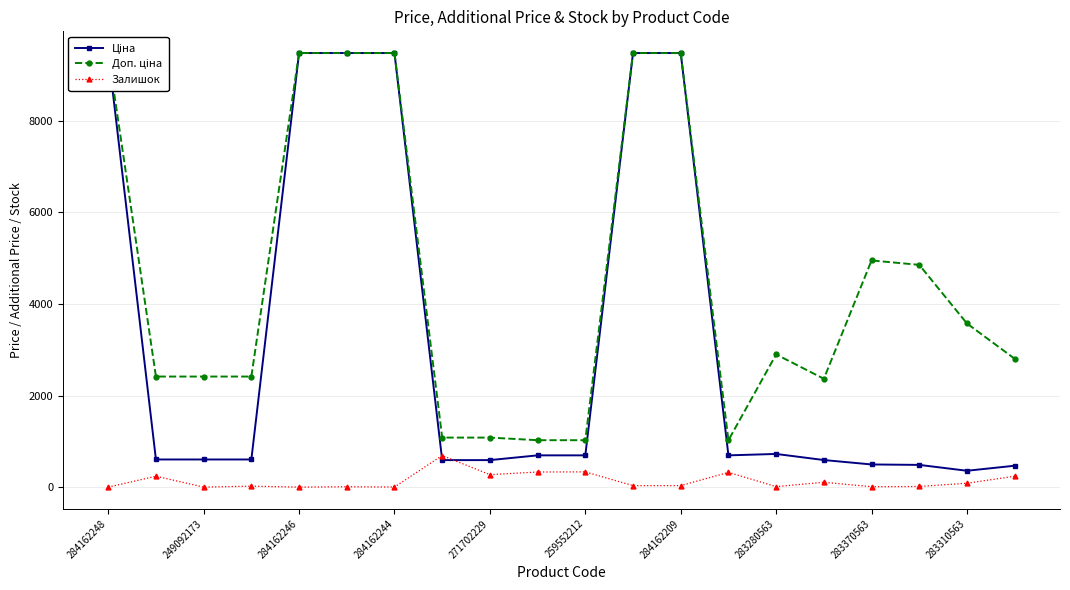

True or false: Залишок has more than 2 points higher than both neighbors.

True